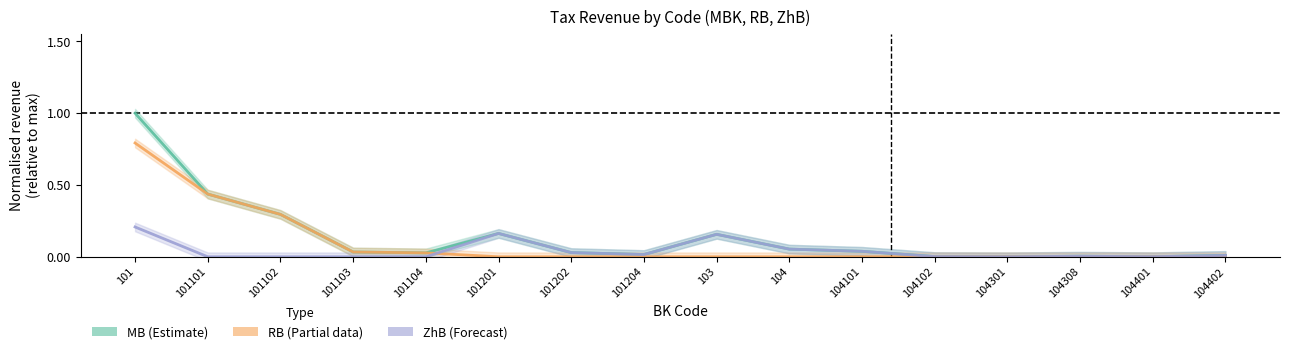

Reading left to right, extract all data points from this chart.

MB (Fact): 101=1.0	101101=0.4	101102=0.3	101103=0.0	101104=0.0	101201=0.2	101202=0.0	101204=0.0	103=0.2	104=0.1	104101=0.0	104102=0.0	104301=0.0	104308=0.0	104401=0.0	104402=0.0
RB (Fact): 101=0.8	101101=0.4	101102=0.3	101103=0.0	101104=0.0	101201=0.0	101202=0.0	101204=0.0	103=0.0	104=0.0	104101=0.0	104102=0.0	104301=0.0	104308=0.0	104401=0.0	104402=0.0
ZhB (Fact): 101=0.2	101101=0.0	101102=0.0	101103=0.0	101104=0.0	101201=0.2	101202=0.0	101204=0.0	103=0.2	104=0.1	104101=0.0	104102=0.0	104301=0.0	104308=0.0	104401=0.0	104402=0.0